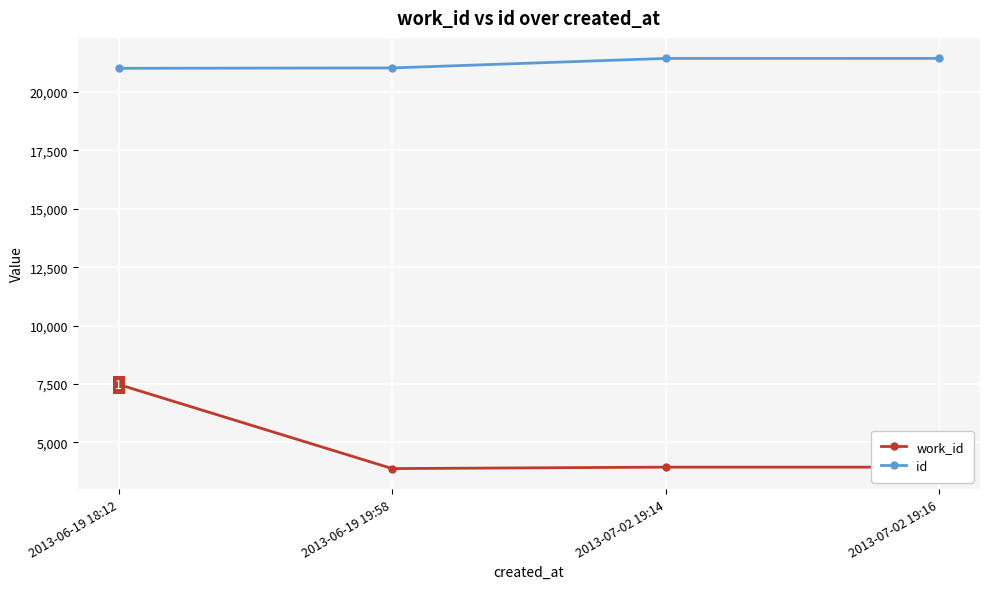

What is the value of the work_id point at the 3rd from the left?

3938